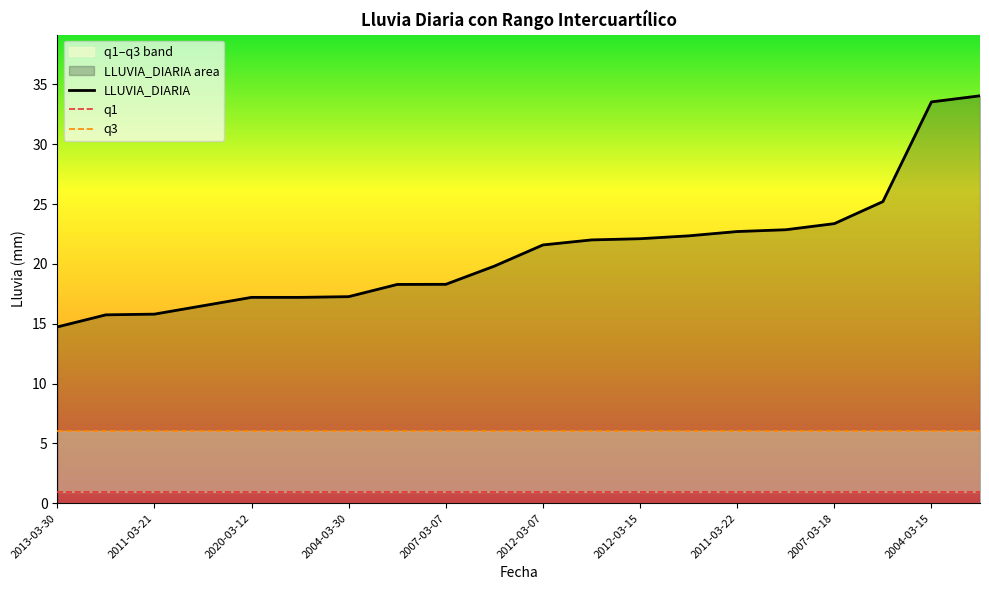

True or false: LLUVIA_DIARIA has a value of 11.8 at 2007-03-07.

False